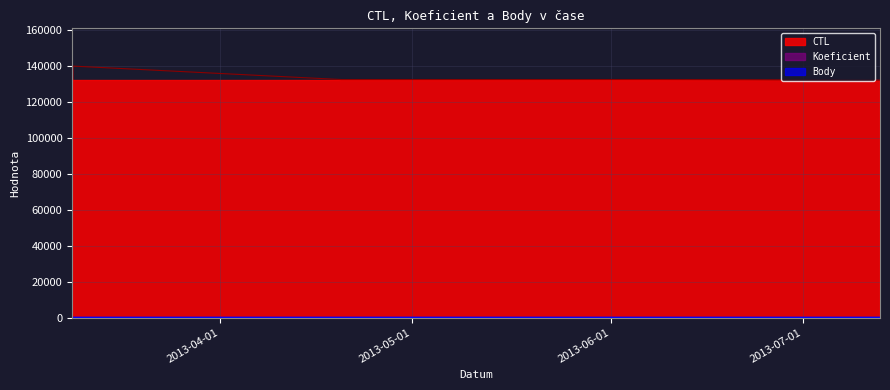

What is the label of the 1st point from the right?

2013-07-13